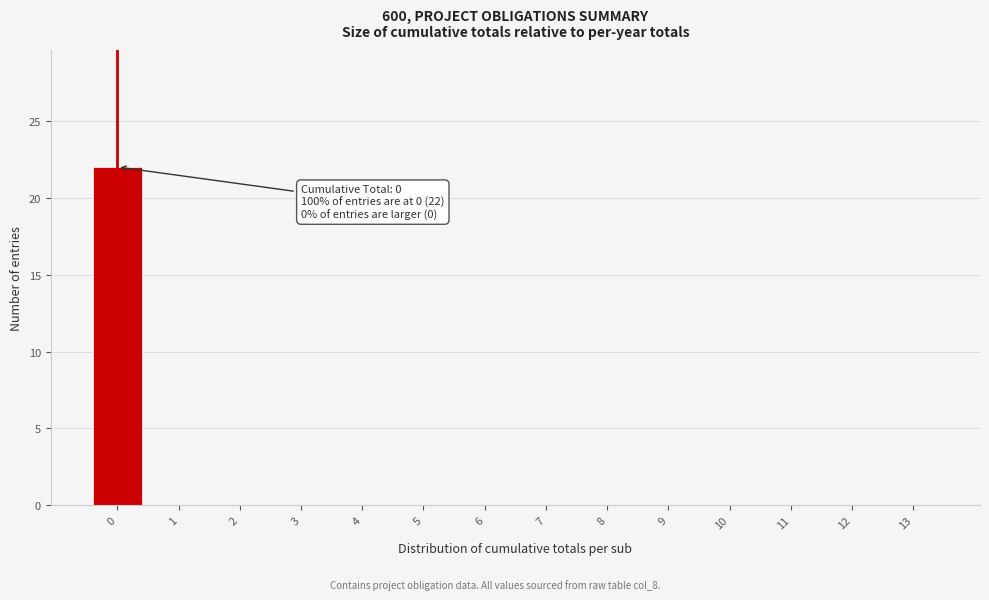

Reading right to left, transcribe all the data shown in this chart.

13=0	12=0	11=0	10=0	9=0	8=0	7=0	6=0	5=0	4=0	3=0	2=0	1=0	0=22